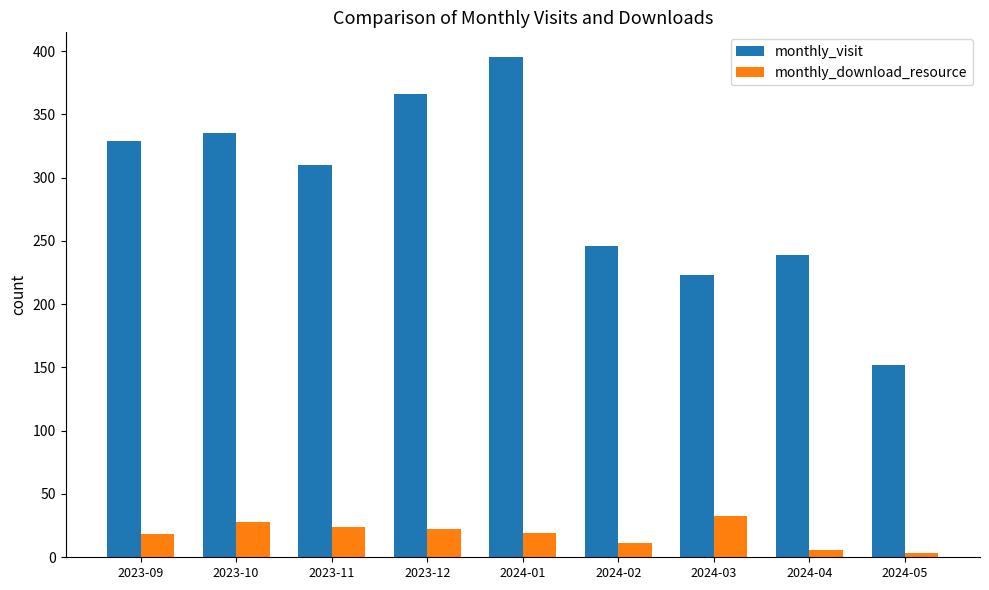

Is the value of monthly_visit at 2024-05 greater than the value of monthly_download_resource at 2023-11?

Yes